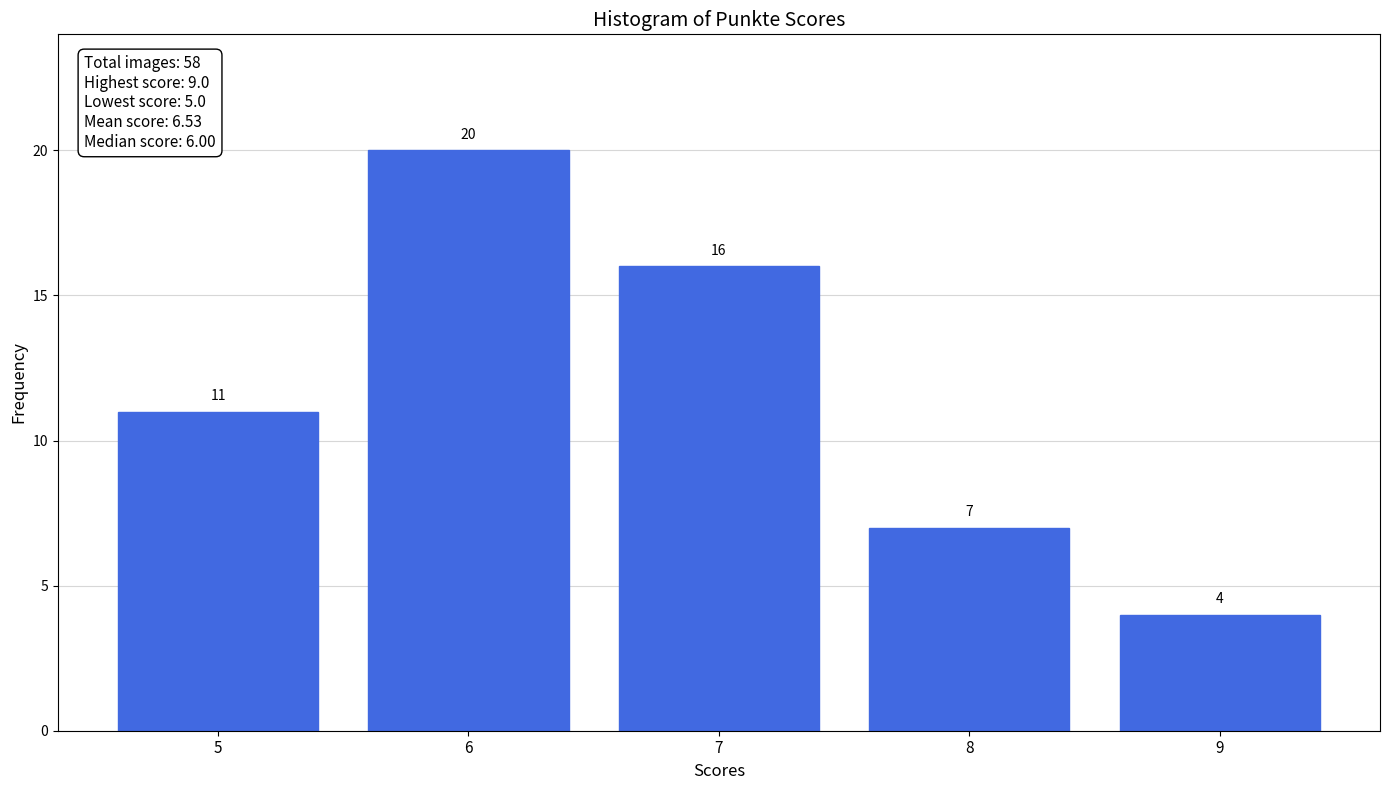

Reading left to right, extract all data points from this chart.

5=11	6=20	7=16	8=7	9=4